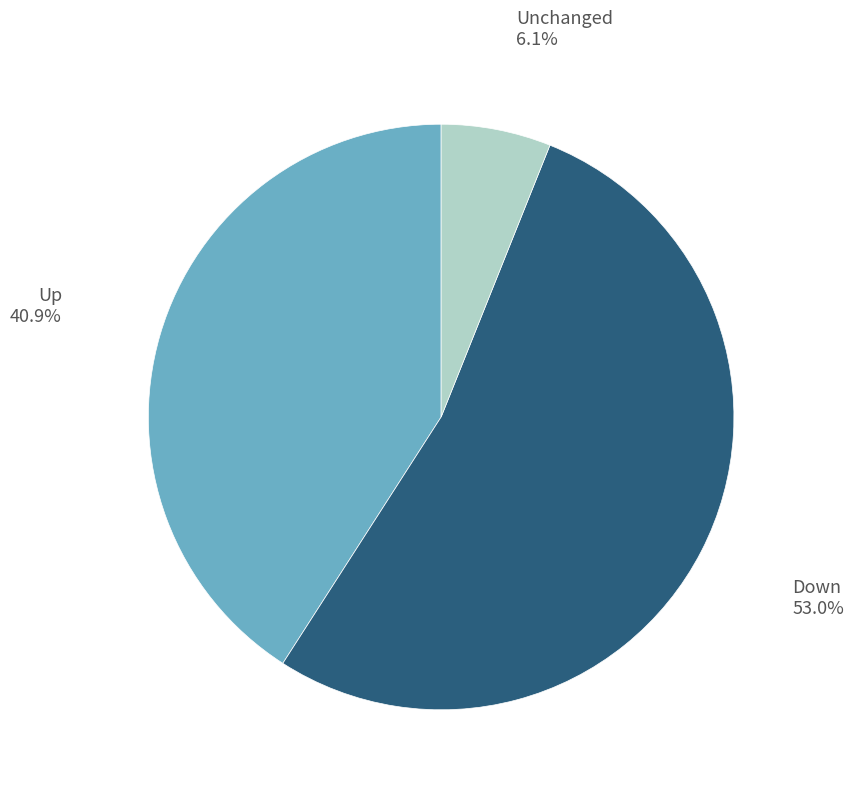

How many segments does this pie chart have?

3